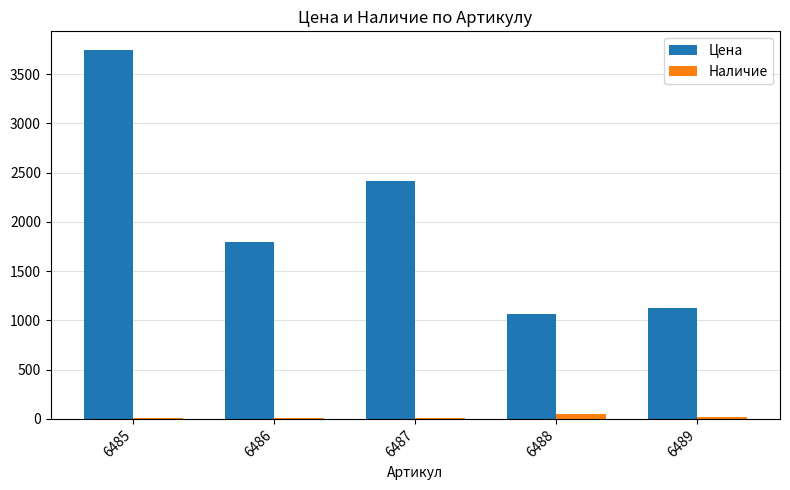

At which label is Цена closest to 2408?

6487